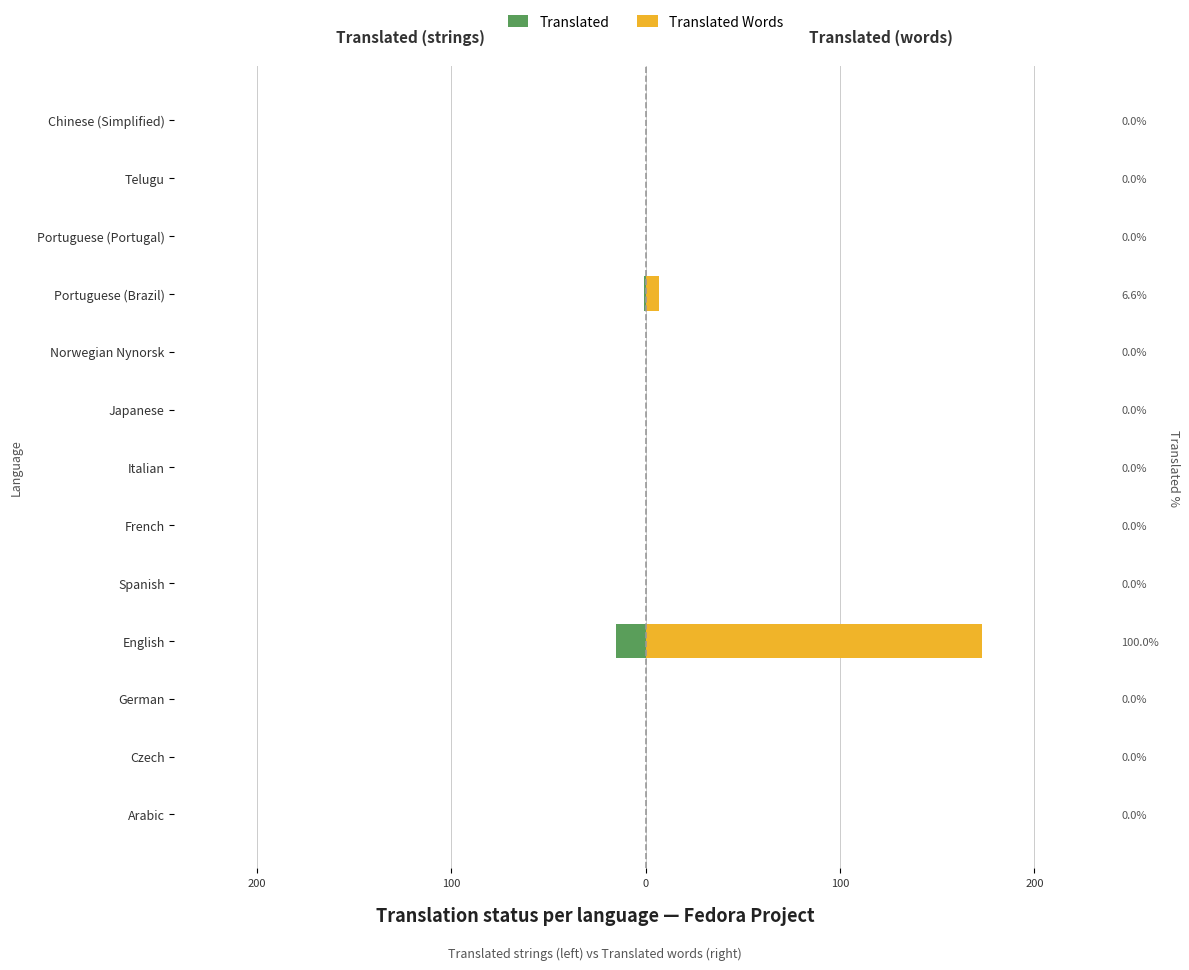

What is the maximum value shown in the chart?

173